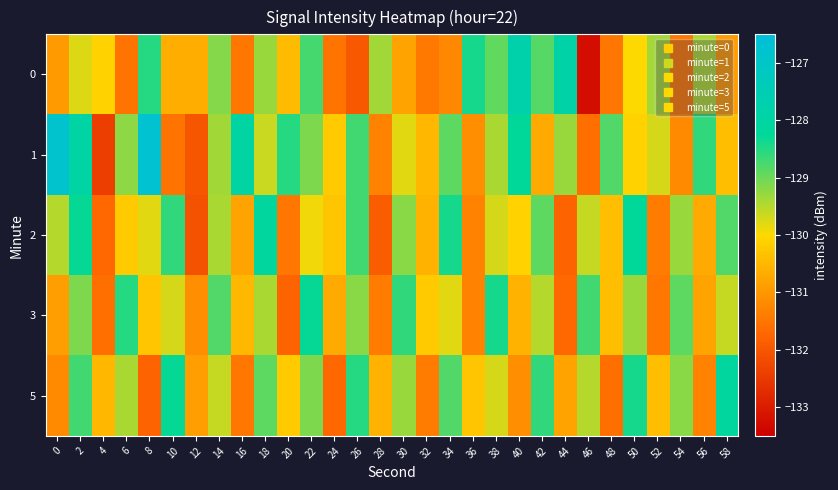

Which series has the widest spread of values?

1